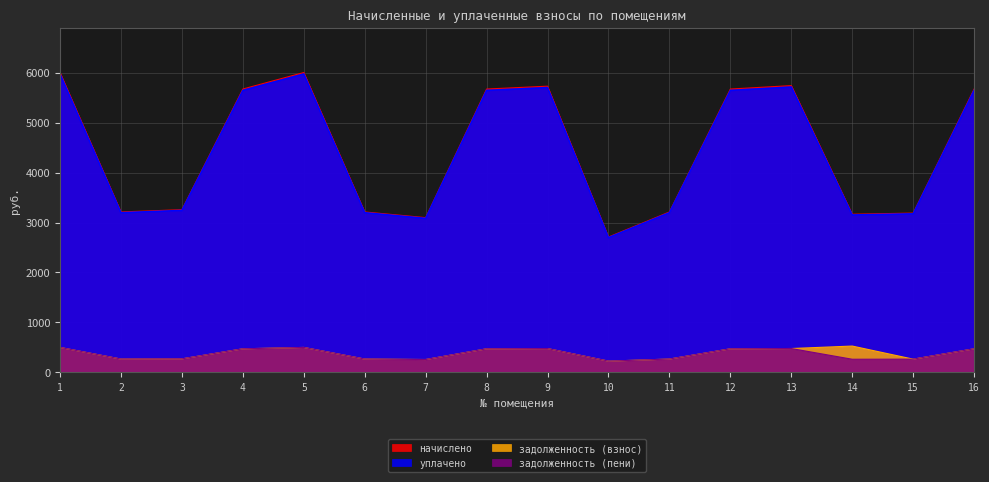

What is the difference between the maximum and minimum values in the начислено series?

3291.1